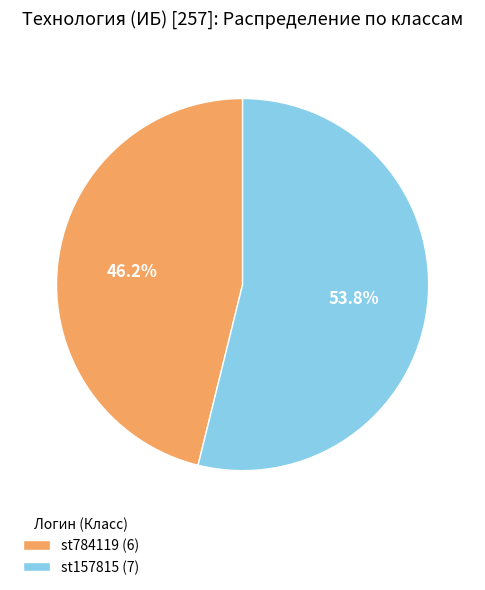

Approximately how many times larger is the value at st157815 (7) compared to st784119 (6)?

1.2